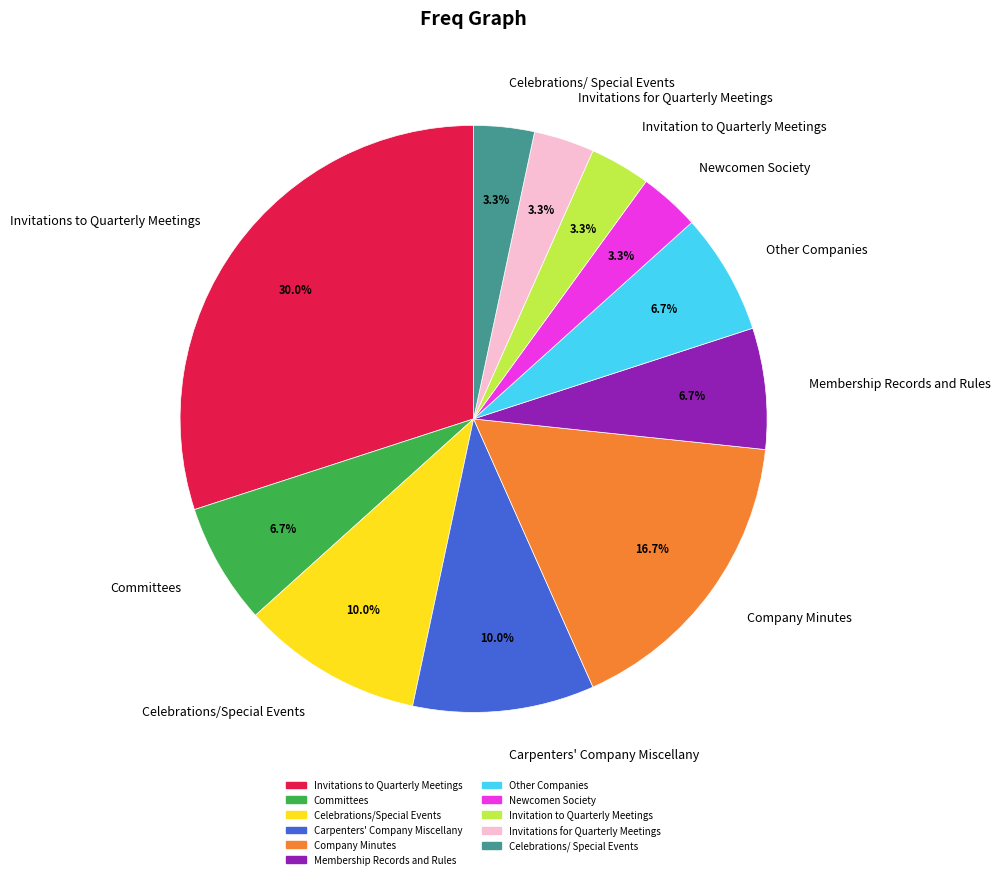

True or false: Invitations for Quarterly Meetings accounts for 12% of the total.

False